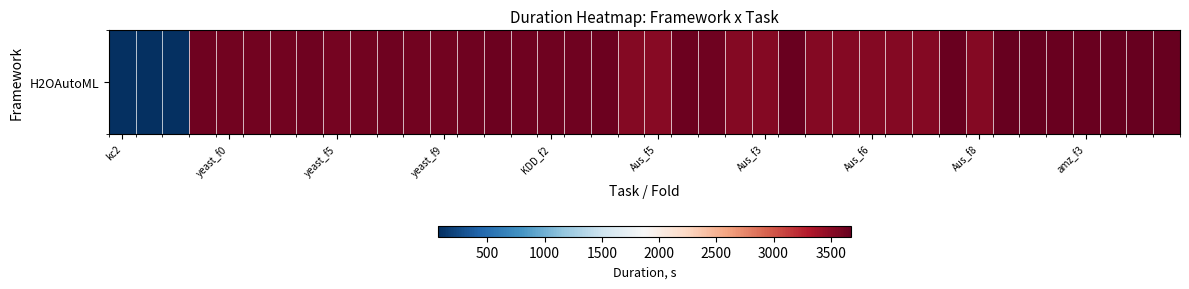

Reading left to right, what are all the values shown in this chart?

69.1	69.5	68.9	3620.3	3618.5	3615.1	3608.6	3619.3	3604.8	3615.4	3620.3	3608.0	3616.6	3627.3	3633.5	3628.1	3628.3	3628.7	3636.6	3521.6	3512.4	3639.0	3627.3	3531.7	3528.8	3649.8	3528.3	3528.5	3529.2	3528.6	3527.7	3660.6	3529.8	3663.4	3665.6	3655.1	3649.4	3668.8	3675.6	3663.2